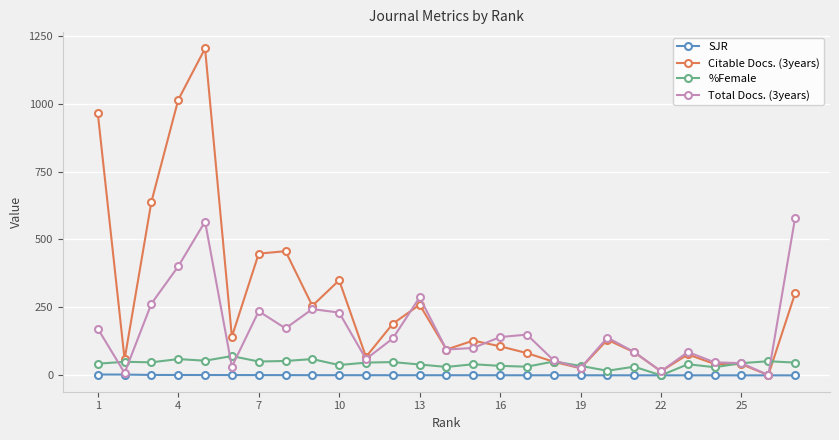

Which series has the widest spread of values?

Citable Docs. (3years)